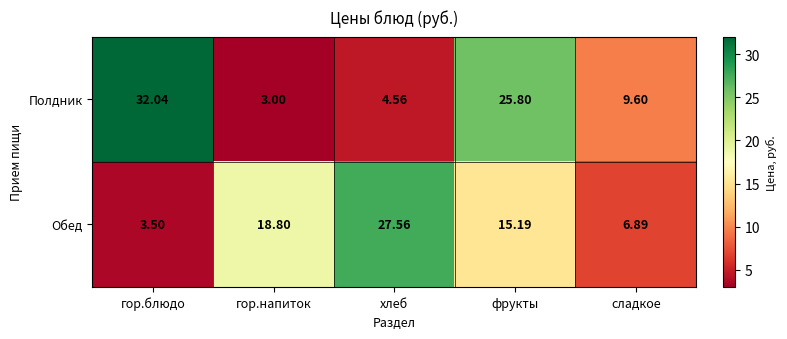

Which category has the lowest value in the Обед series?

гор.блюдо